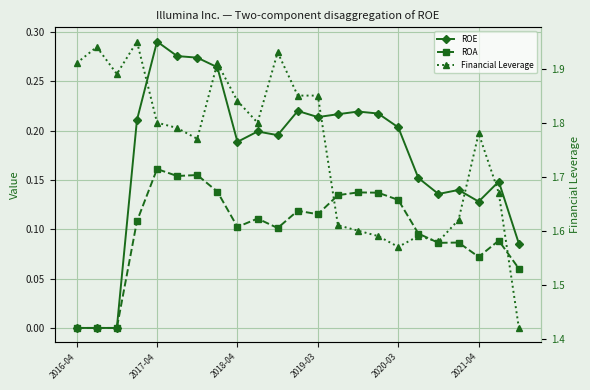

What is the minimum value for Financial Leverage?

1.4